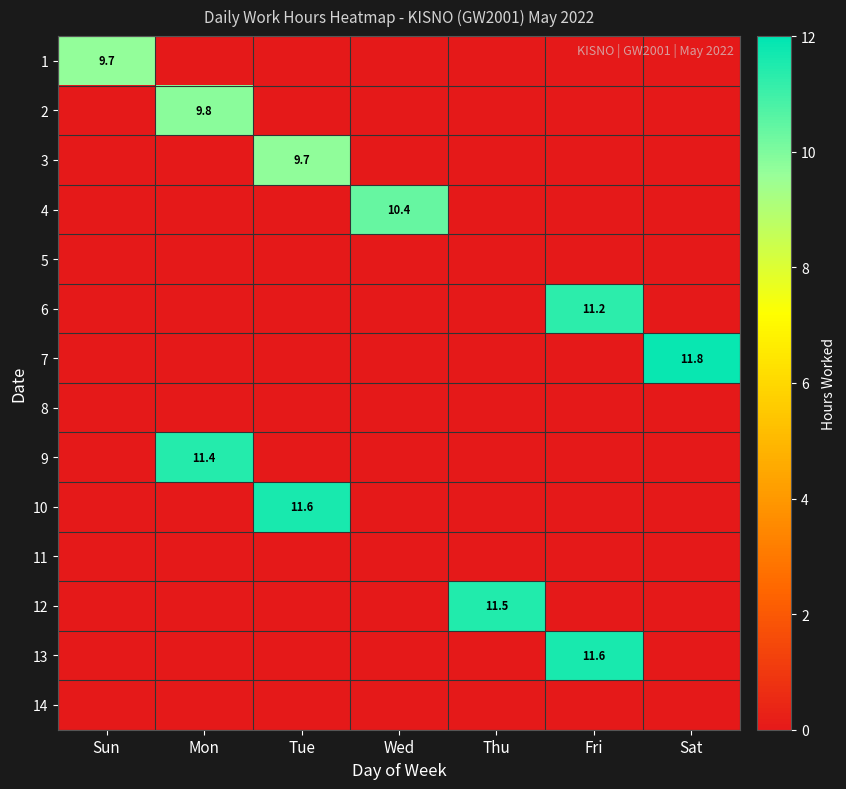

The value of 7 at Sat is 11.8. True or false?

True